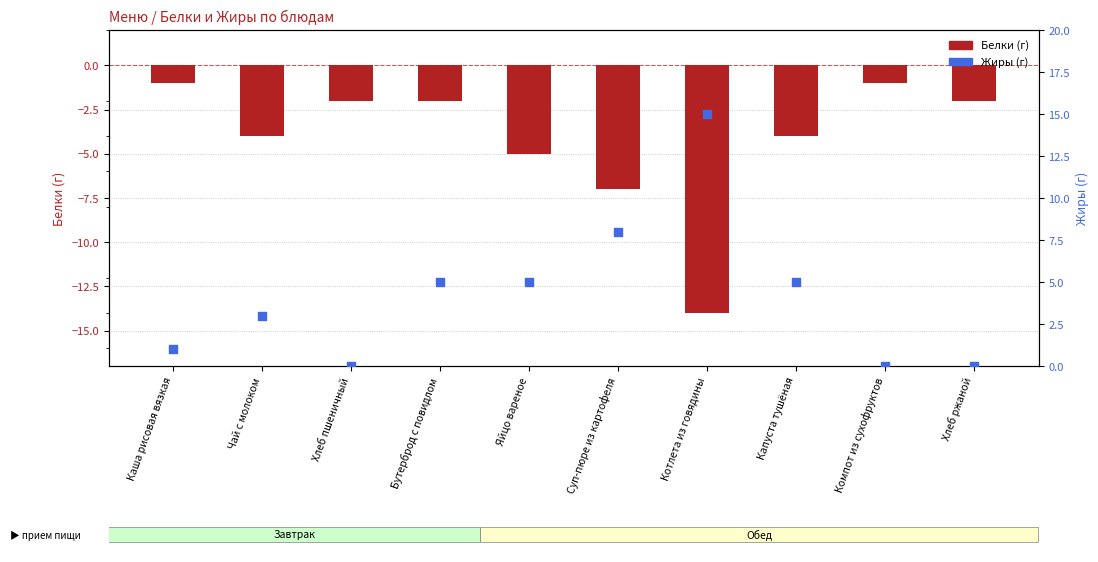

Which series has the largest total across all categories?

Жиры